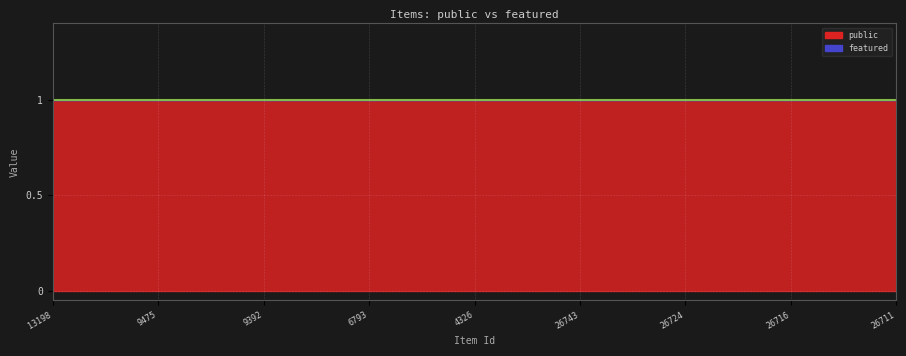

Which series has the largest range (max minus min)?

public